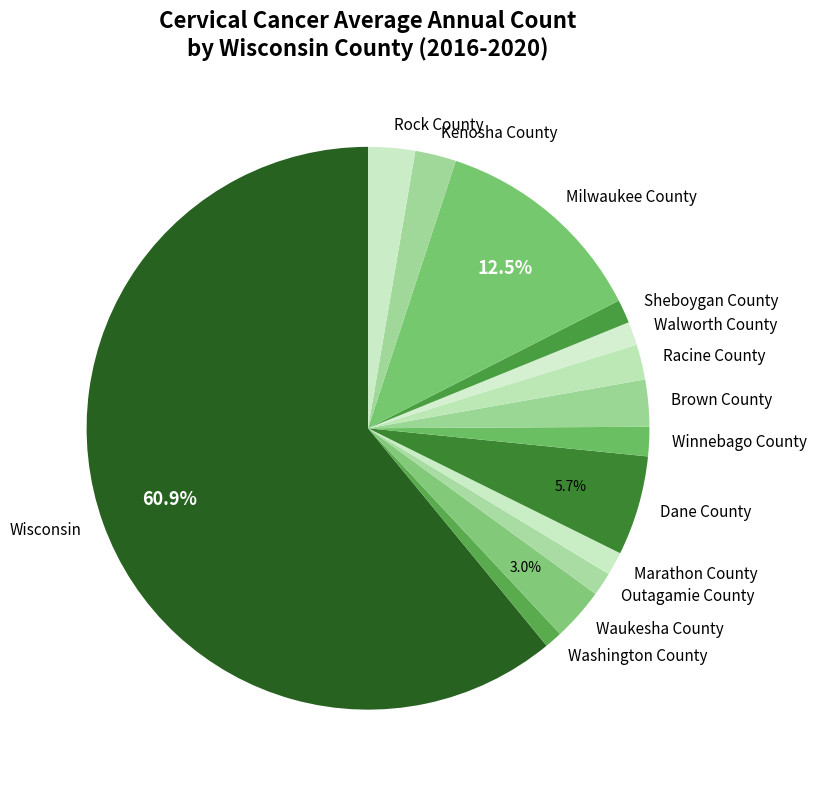

To the nearest percent, what is the combined percentage of Racine County and Brown County?

5%